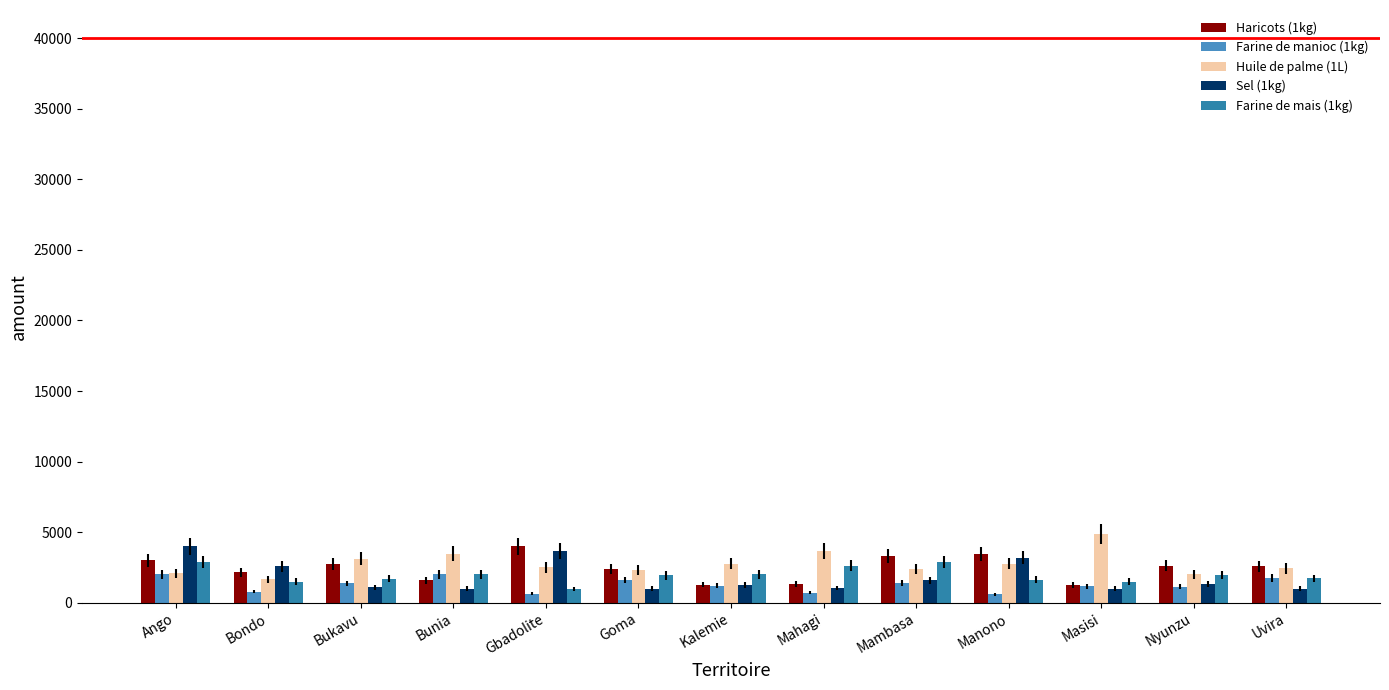

How many data points does each series have?

13